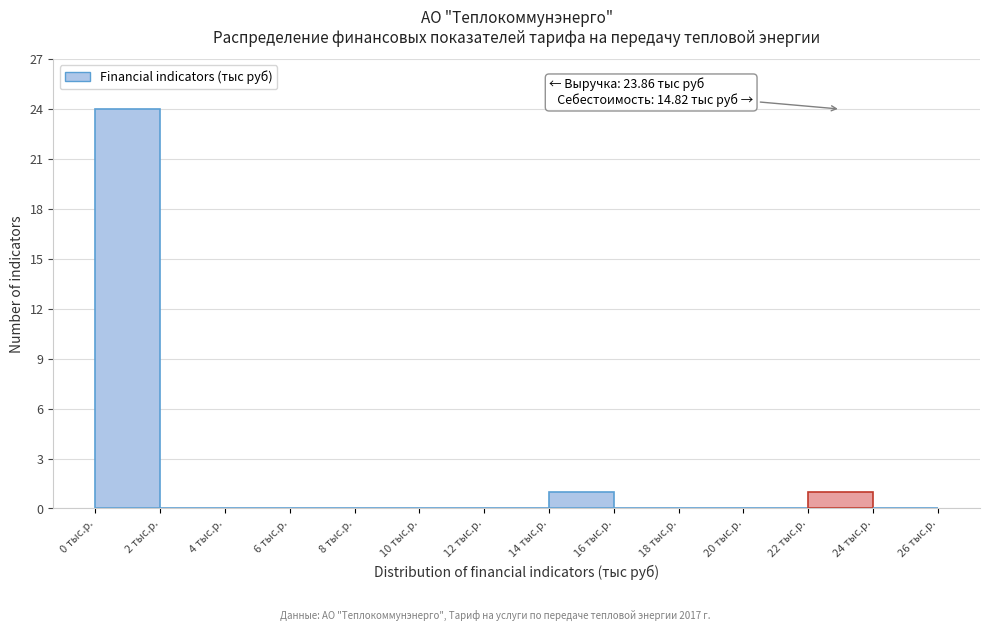

Which range on the x-axis has the tallest bar?

0 to 2